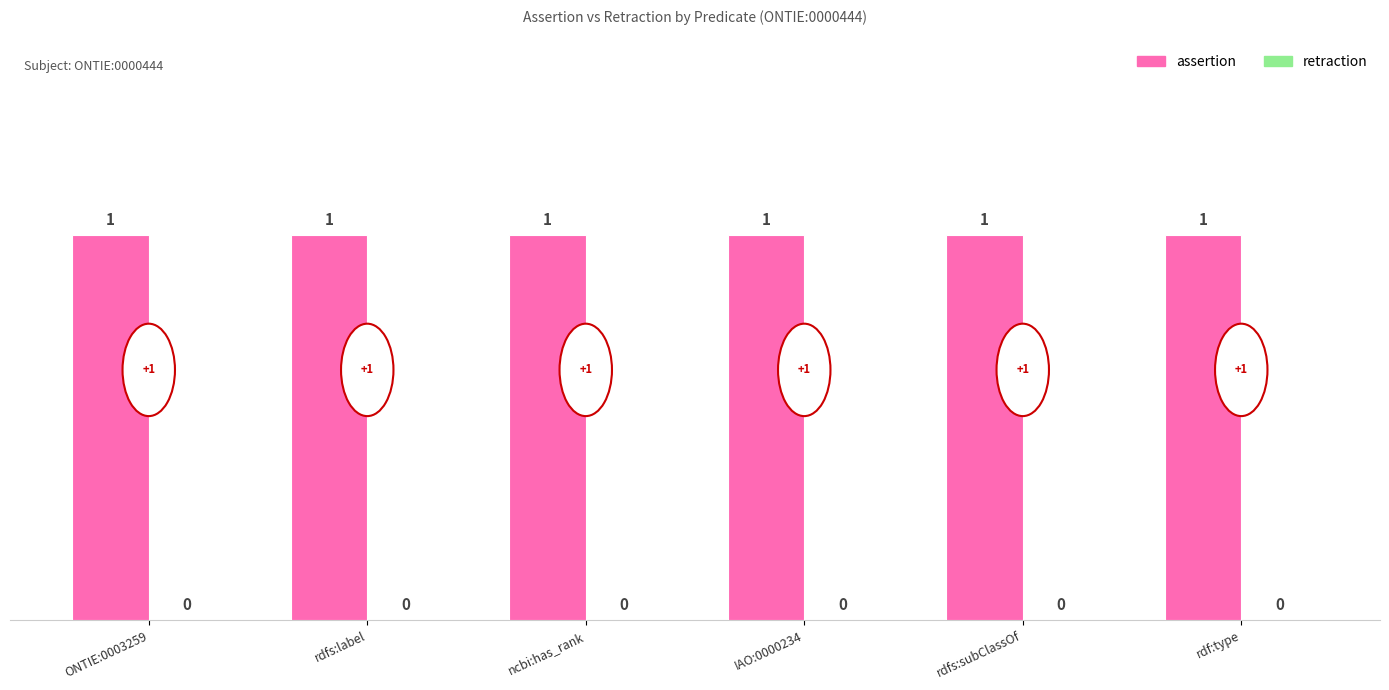

What are all the series names shown in the legend?

assertion, retraction